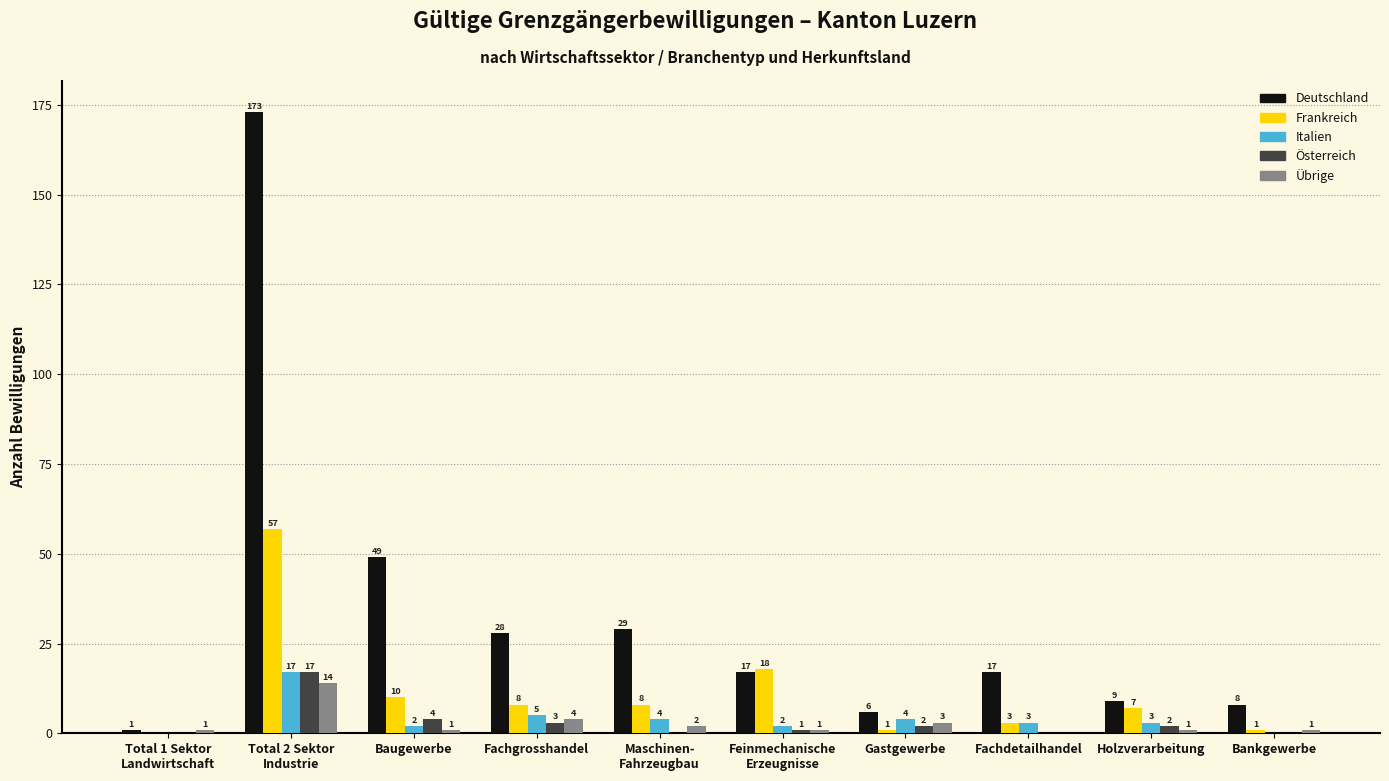

What is the sum of the Italien values at Fachdetailhandel and Feinmechanische
Erzeugnisse?

5